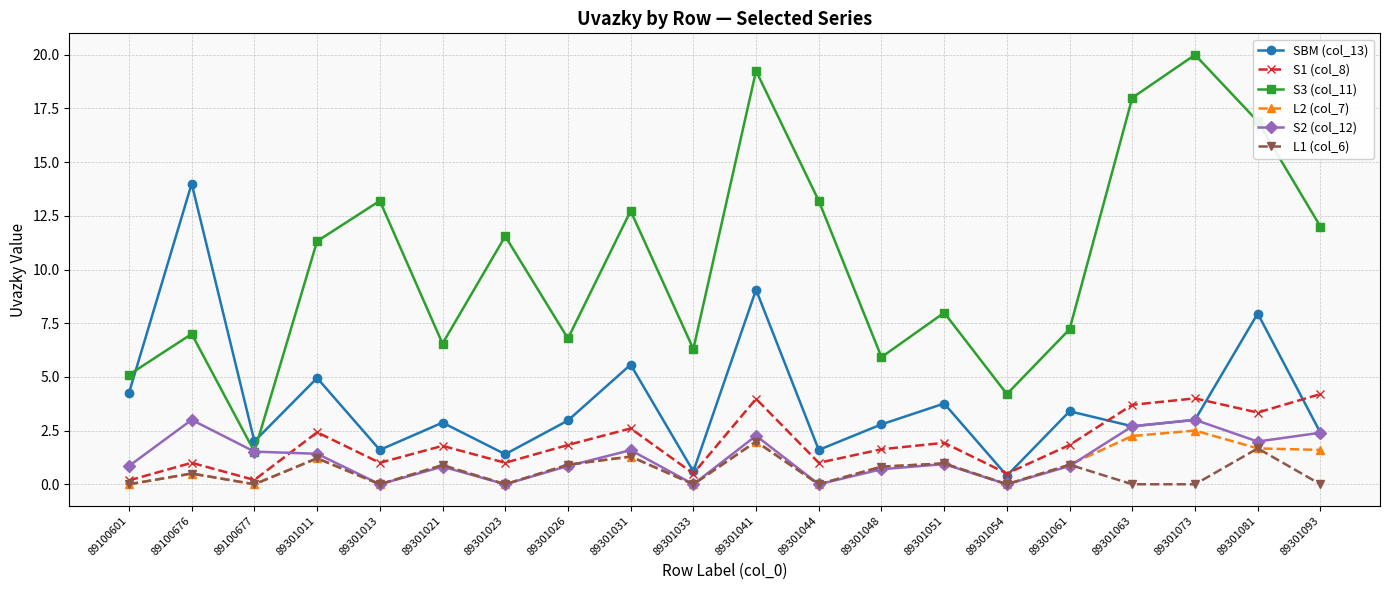

What is the value of the SBM (col_13) point at the 17th from the left?

2.7